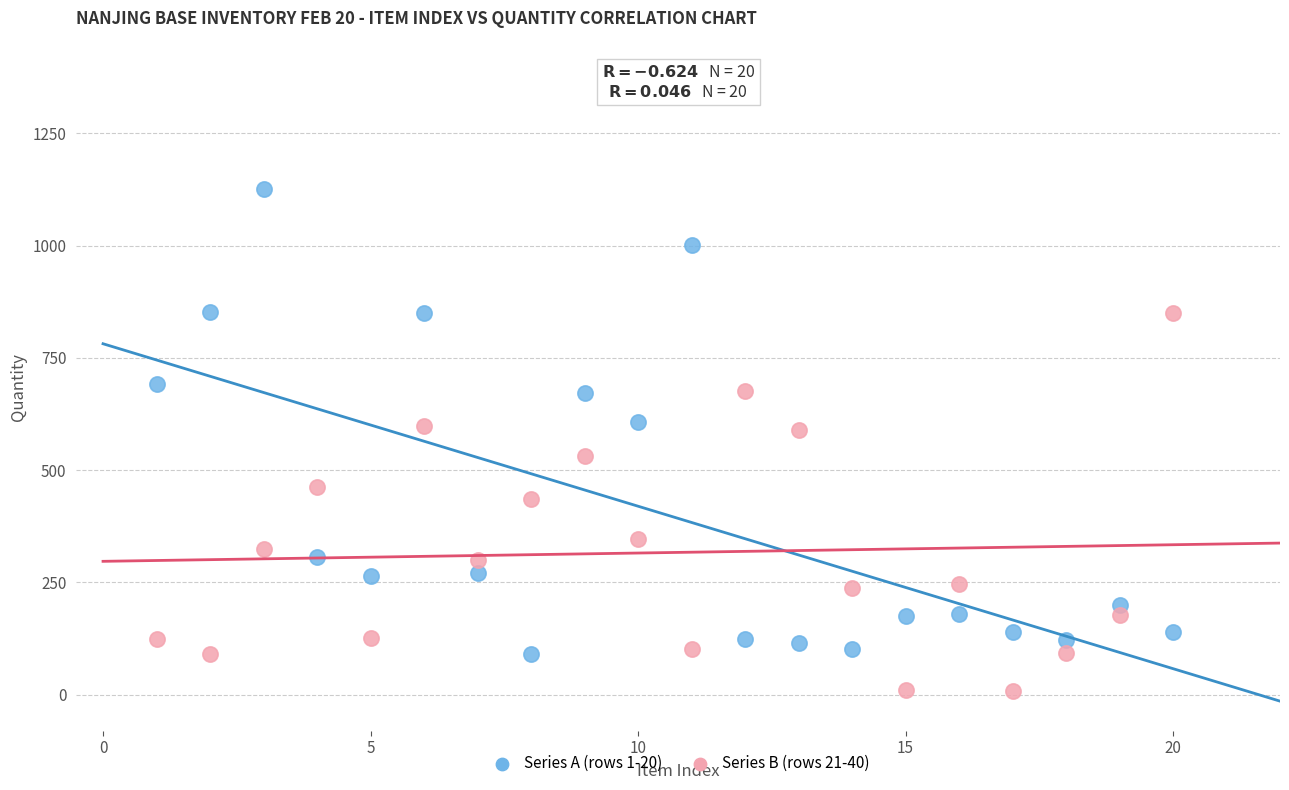

What are all the series names shown in the legend?

Series A (rows 1-20), Series B (rows 21-40)